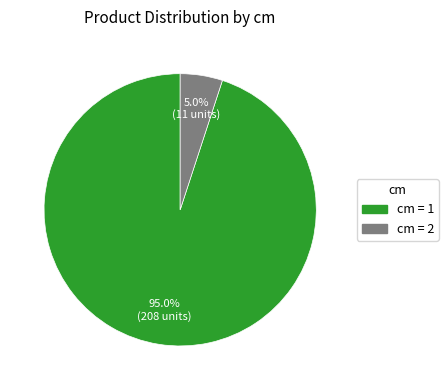

To the nearest percent, what is the average slice percentage?

50%